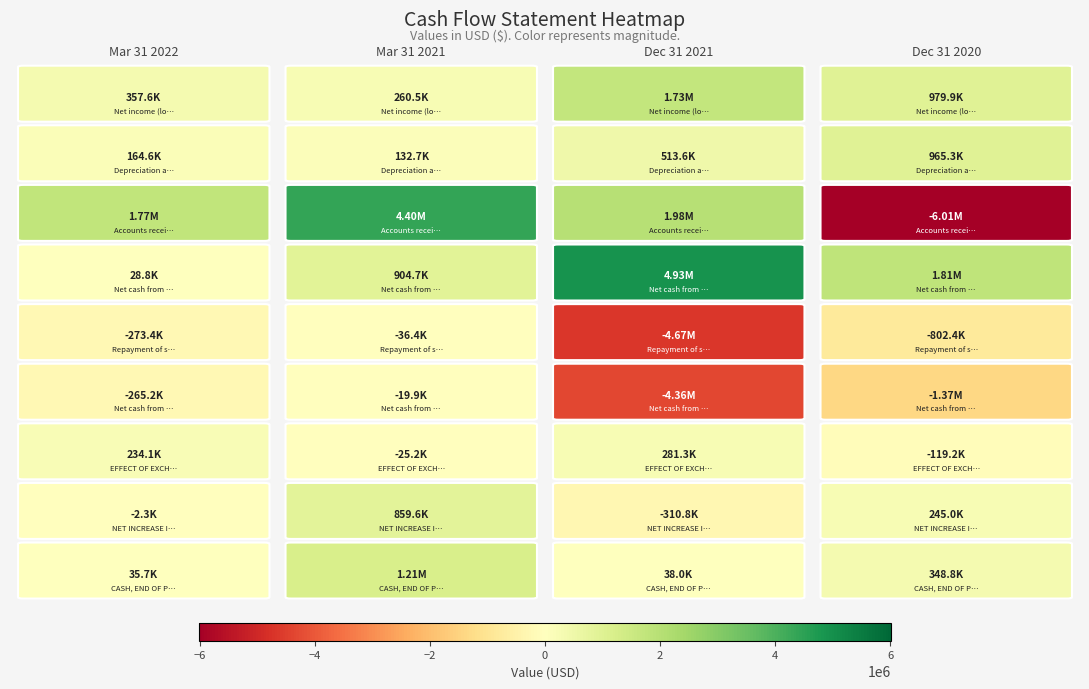

True or false: Accounts receivable has a value of 2833081 at 0.

False